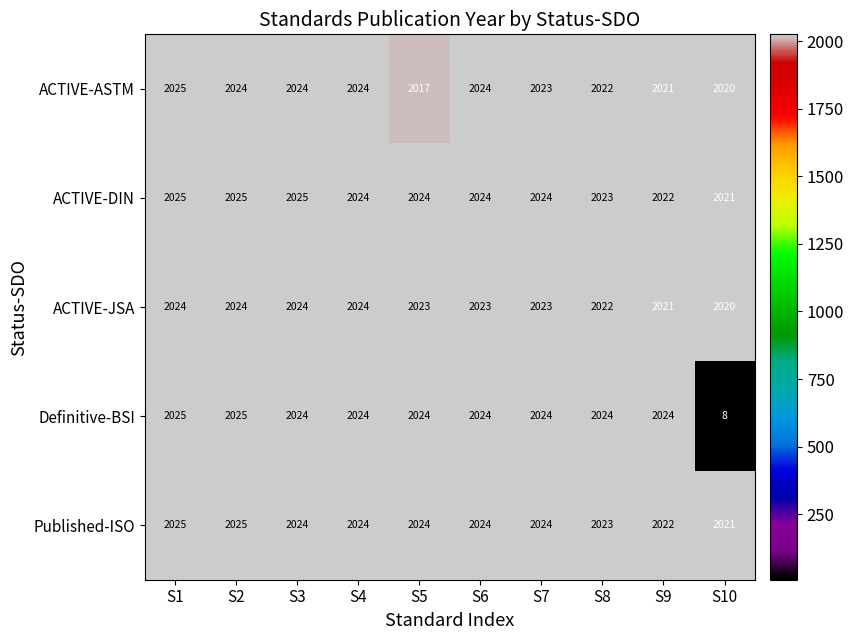

What is the greatest value displayed?

2025